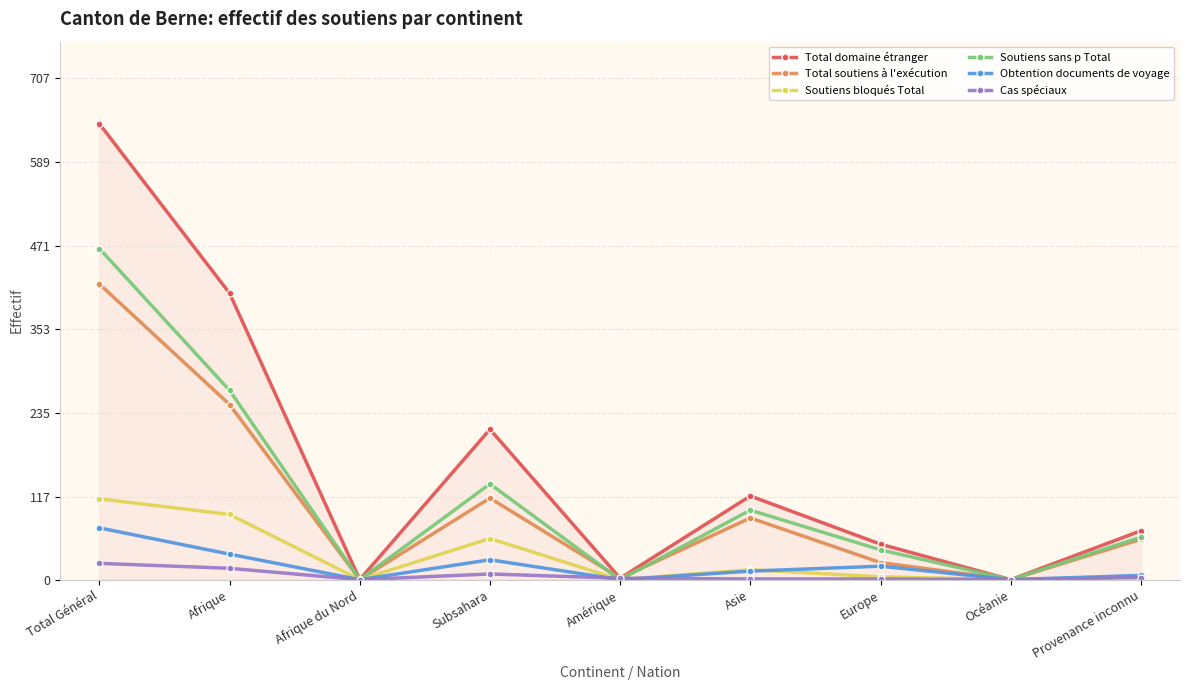

What is the difference between the Total domaine étranger values at Subsahara and Amérique?

210